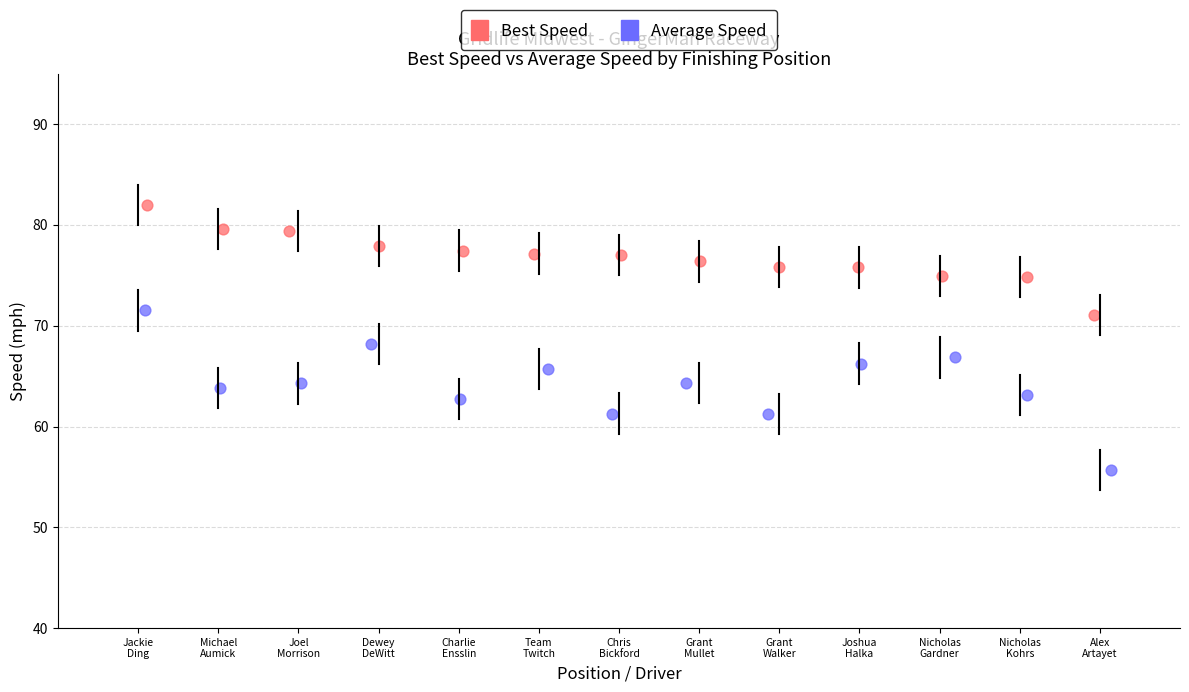

Which series reaches the maximum Y coordinate?

Best Speed